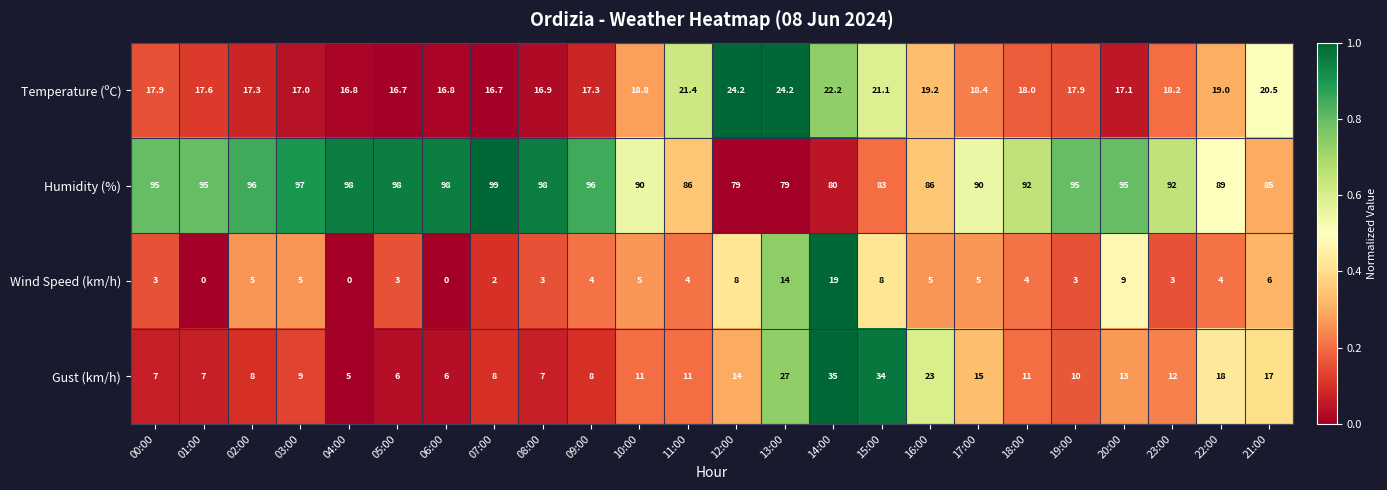

How many categories are shown in the chart?

24